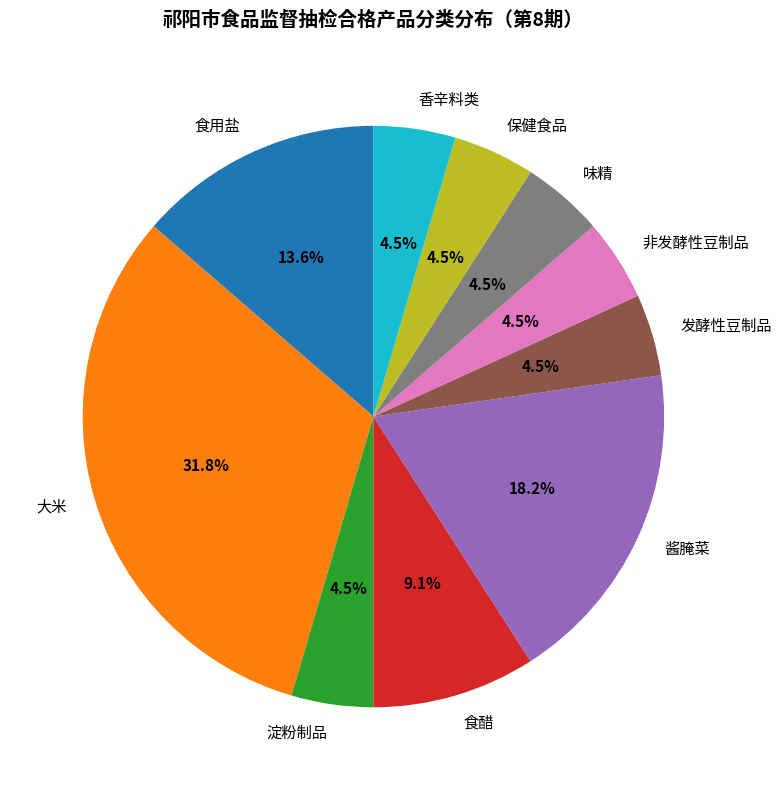

Count the number of slices in the pie.

10